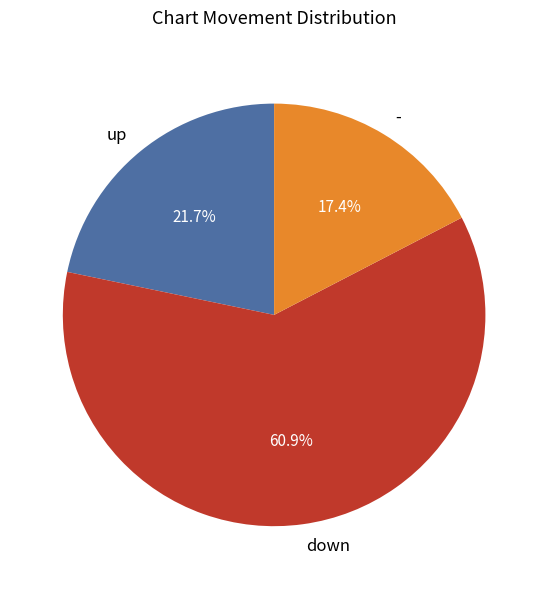

What portion of the pie excludes down?

39.1%